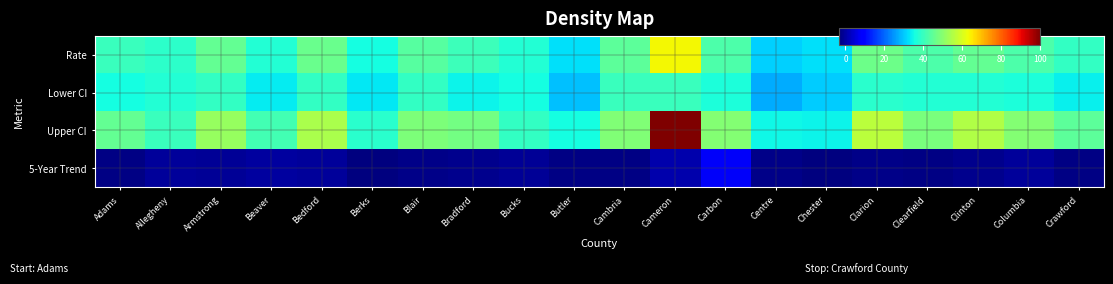

Which has a higher value, Armstrong or Bedford?

Bedford